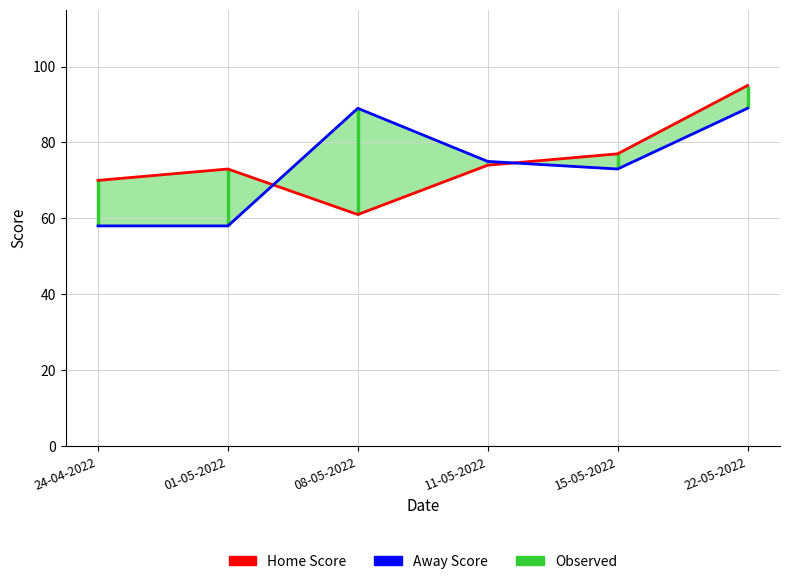

At which category is the sum across all series the highest?

22-05-2022